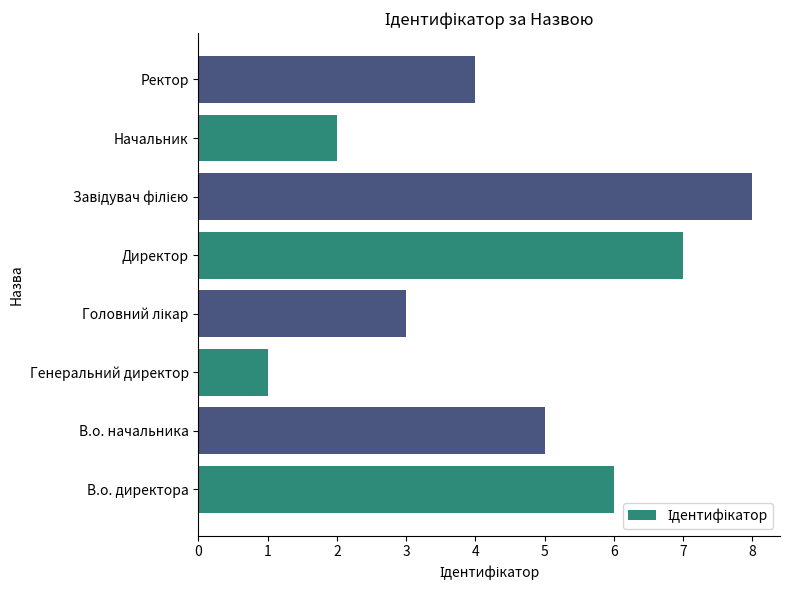

The chart shows a value of 7 at Директор. True or false?

True